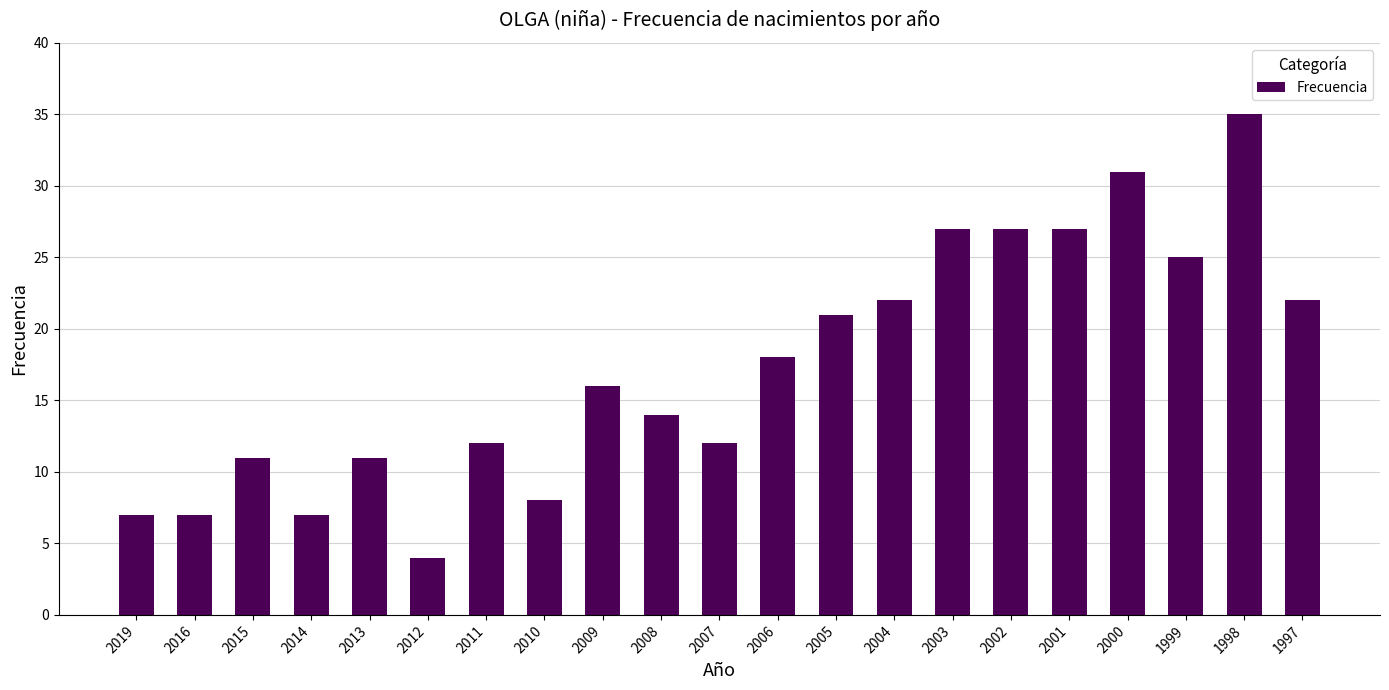

What is the ratio of the value at 2015 to the value at 2009?

0.7